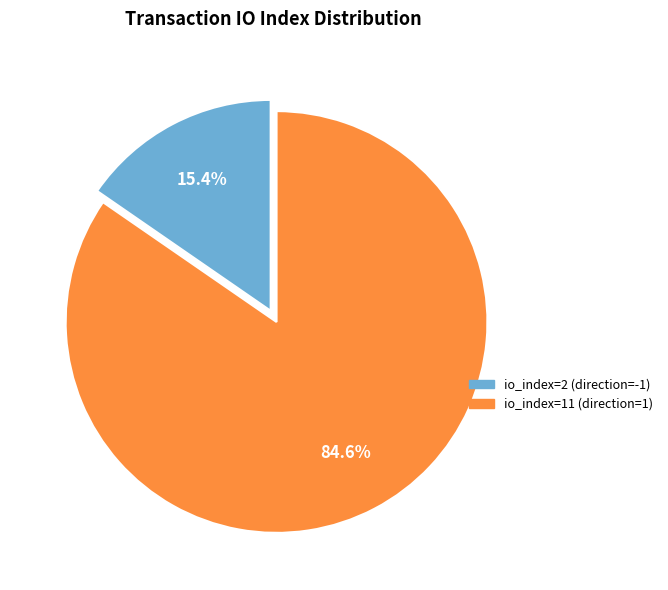

Rank the categories by value from highest to lowest.

io_index=11 (direction=1), io_index=2 (direction=-1)